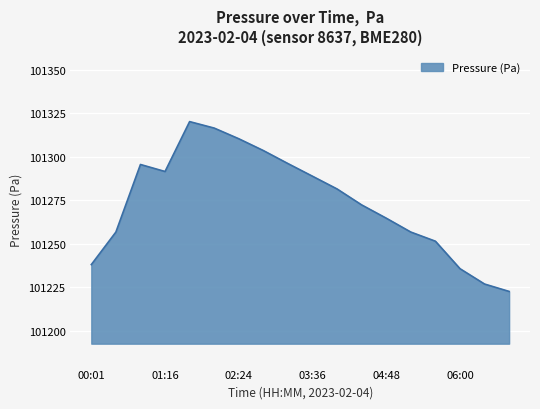

What is the minimum value shown in the chart?

101222.6